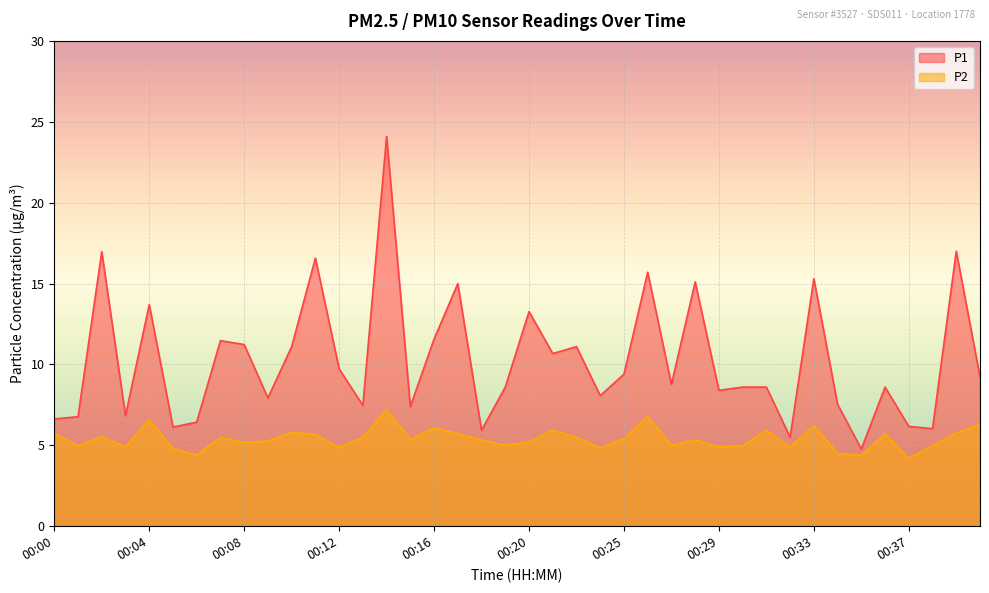

Which series changed the most between 00:01 and 00:31?

P1